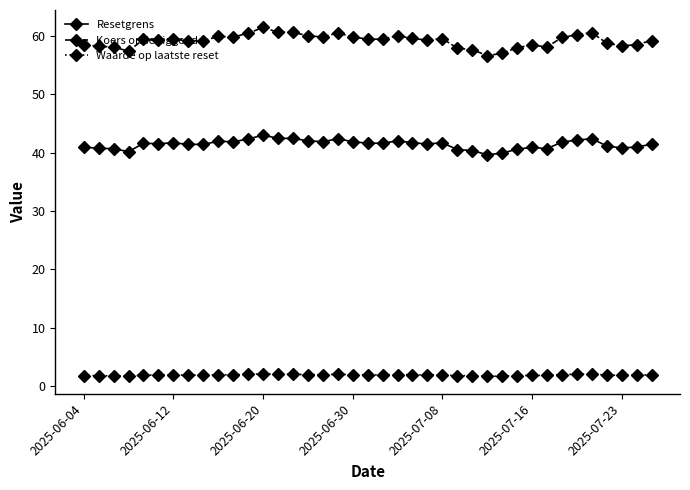

True or false: Waarde op laatste reset and Resetgrens intersect in this chart.

False